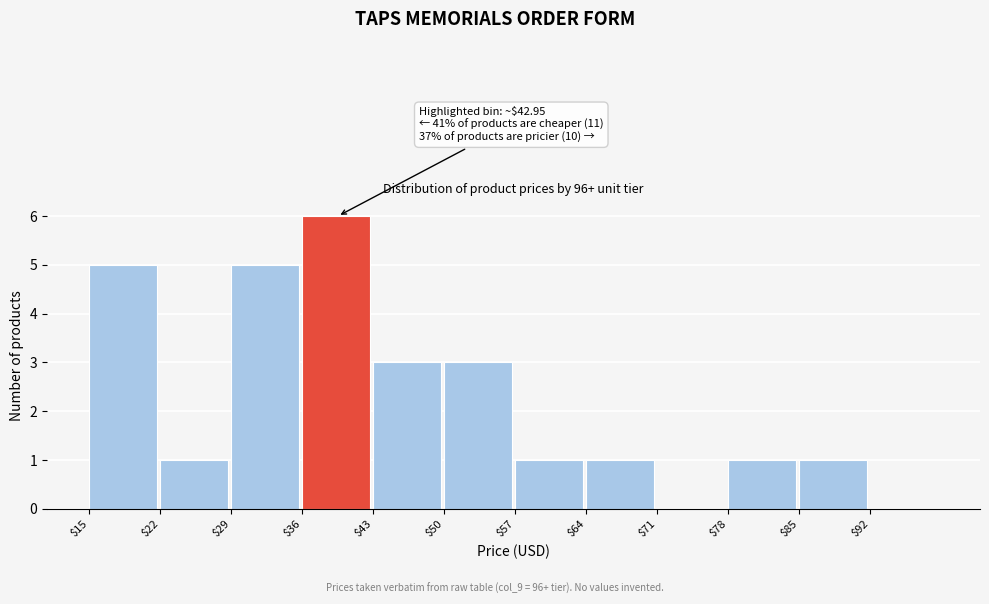

Over which range of the x-axis is the bar tallest?

36 to 43